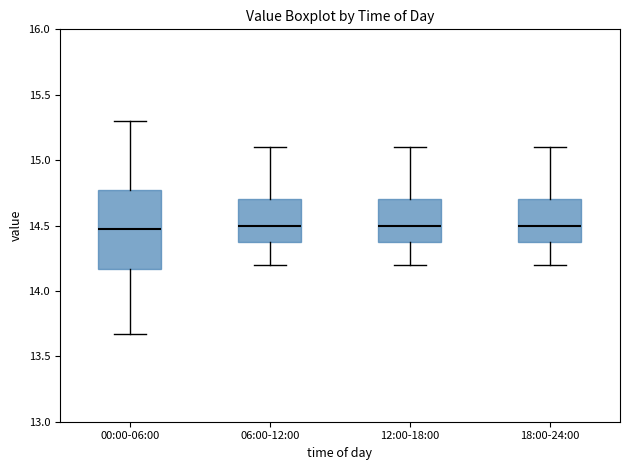

Reading left to right, read every box against the y-axis: the position of its median line, the range the box covers, and the ends of its whiskers. The values are not printed on the chart, so give them approximately, as read against the axis.

00:00-06:00: median 14.45, box 14.15 to 14.75, whiskers 13.65 to 15.30
06:00-12:00: median 14.50, box 14.40 to 14.70, whiskers 14.20 to 15.10
12:00-18:00: median 14.50, box 14.40 to 14.70, whiskers 14.20 to 15.10
18:00-24:00: median 14.50, box 14.40 to 14.70, whiskers 14.20 to 15.10